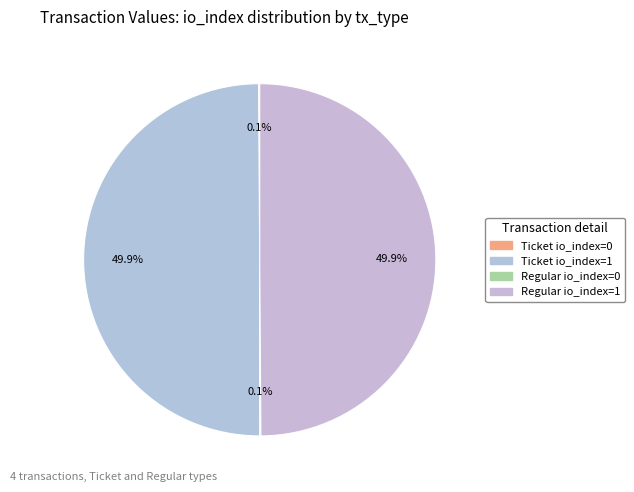

True or false: Regular io_index=0 accounts for 0% of the total.

True